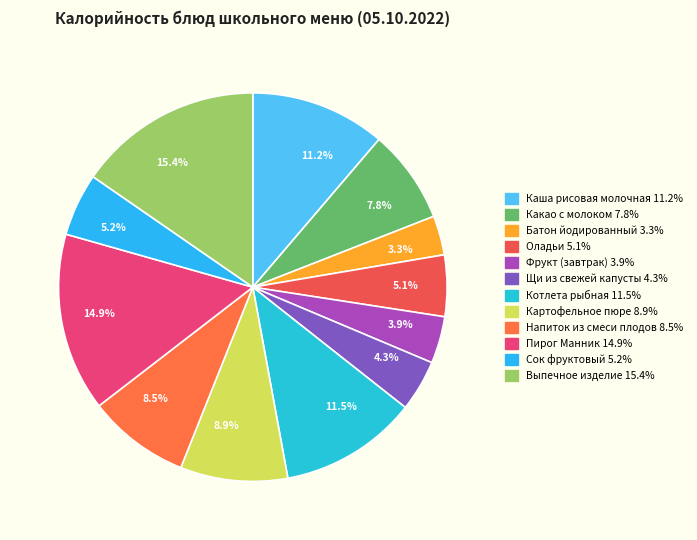

Count the number of slices in the pie.

12